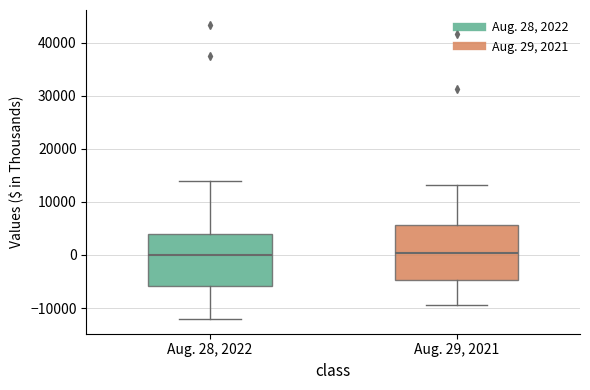

Reading left to right, transcribe this box plot: for each box, give where its median line is, the range the box spans, and where its two whiskers end, as read against the y-axis. The values are not printed on the chart, so give them approximately, as read against the axis.

Aug. 28, 2022: median 0, box -6000 to 4000, whiskers -12000 to 14000
Aug. 29, 2021: median 0, box -5000 to 6000, whiskers -9000 to 13000